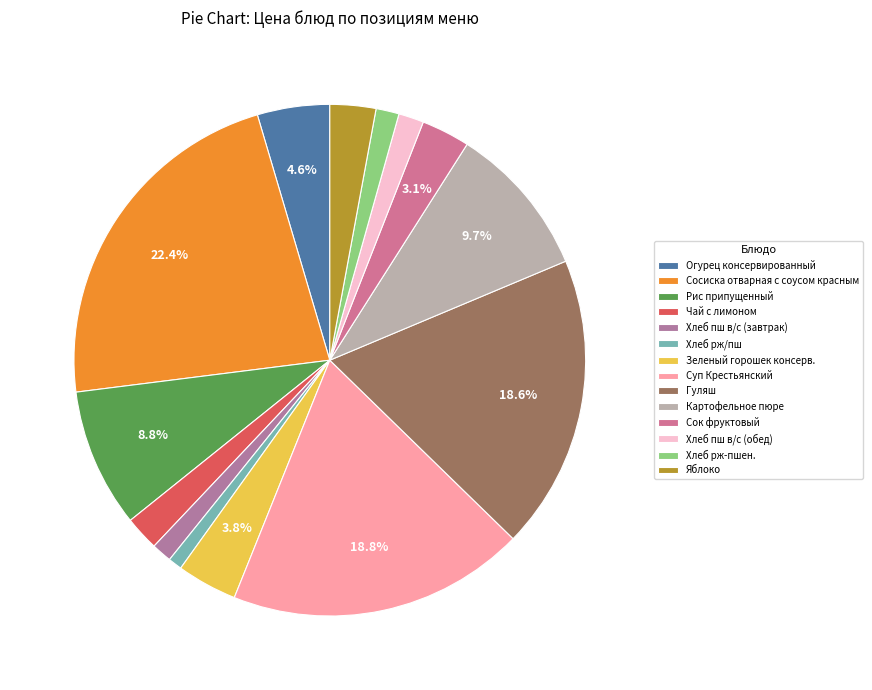

How many slices are in this pie chart?

14